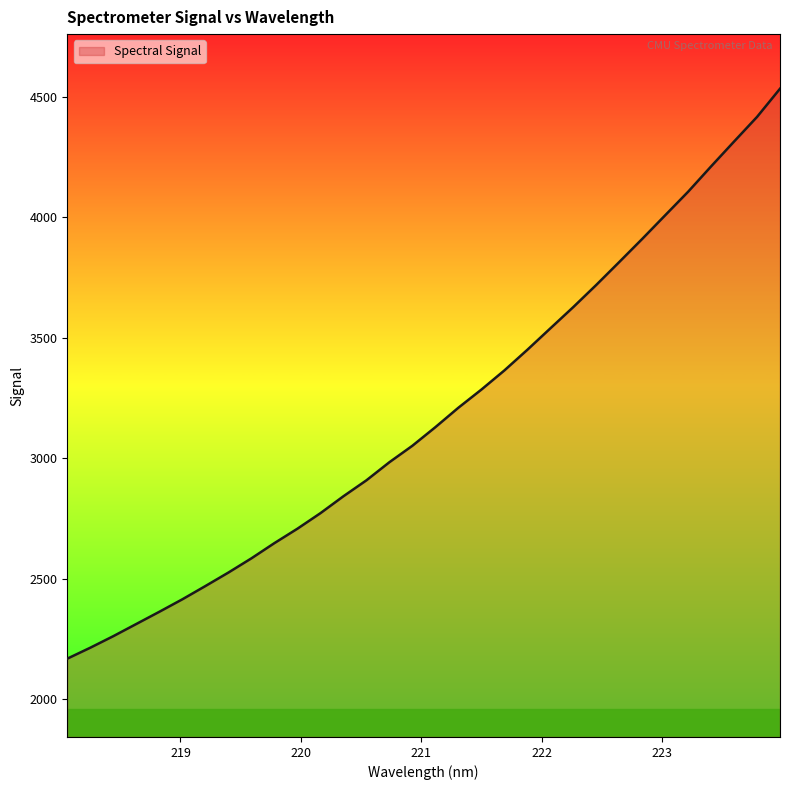

True or false: the data has more than 2 interior local peaks.

False